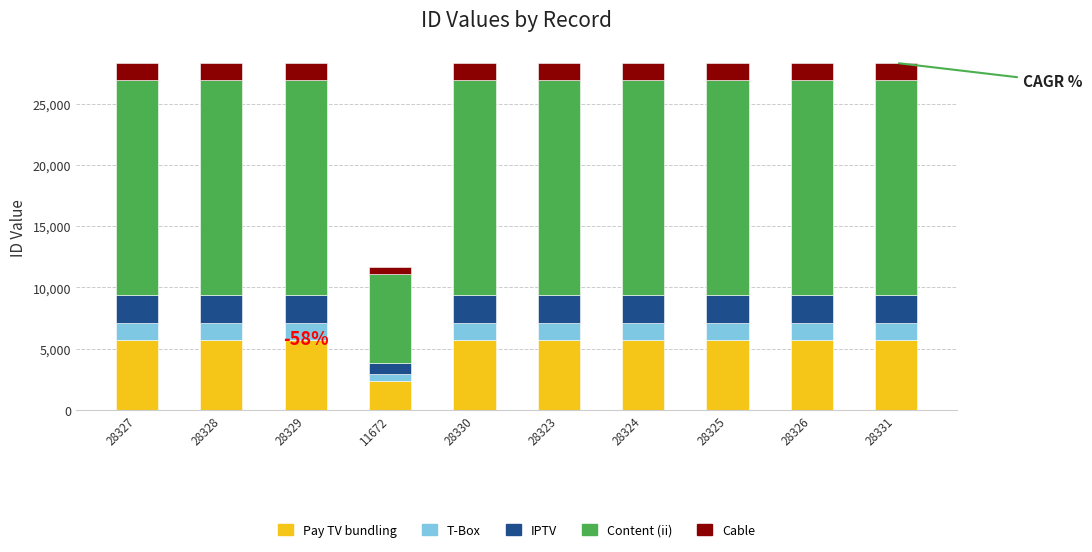

What is the total value across all series at 28330?

28330.0